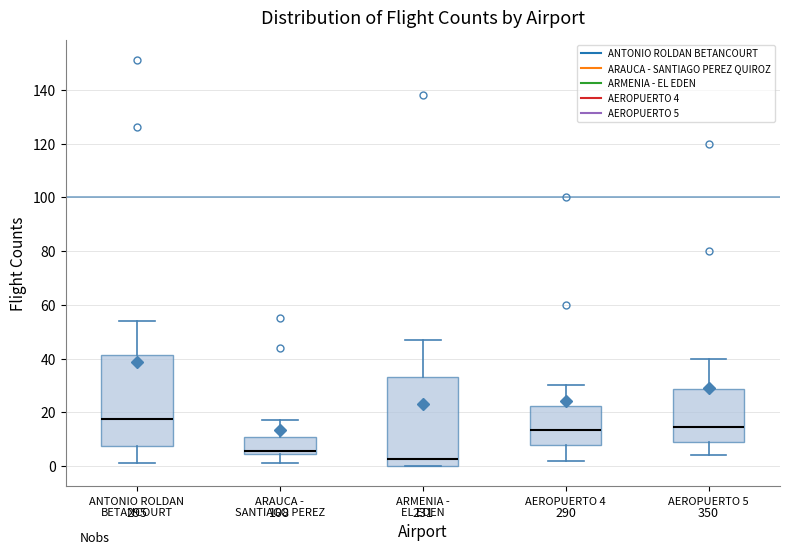

Reading left to right, transcribe this box plot: for each box, give where its median line is, the range the box spans, and where its two whiskers end, as read against the y-axis. The values are not printed on the chart, so give them approximately, as read against the axis.

ANTONIO ROLDAN BETANCOURT: median 18, box 8 to 42, whiskers 2 to 54
ARAUCA - SANTIAGO PEREZ: median 6, box 4 to 12, whiskers 2 to 18
ARMENIA - EL EDEN: median 2, box 0 to 34, whiskers 0 to 48
AEROPUERTO 4: median 14, box 8 to 22, whiskers 2 to 30
AEROPUERTO 5: median 14, box 10 to 28, whiskers 4 to 40